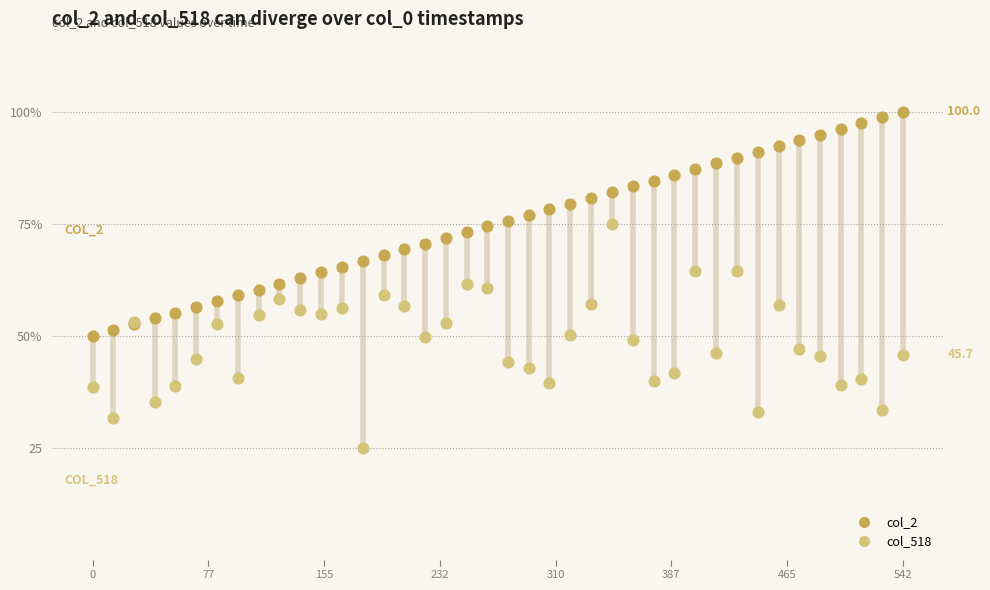

What are all the series names shown in the legend?

col_2, col_518